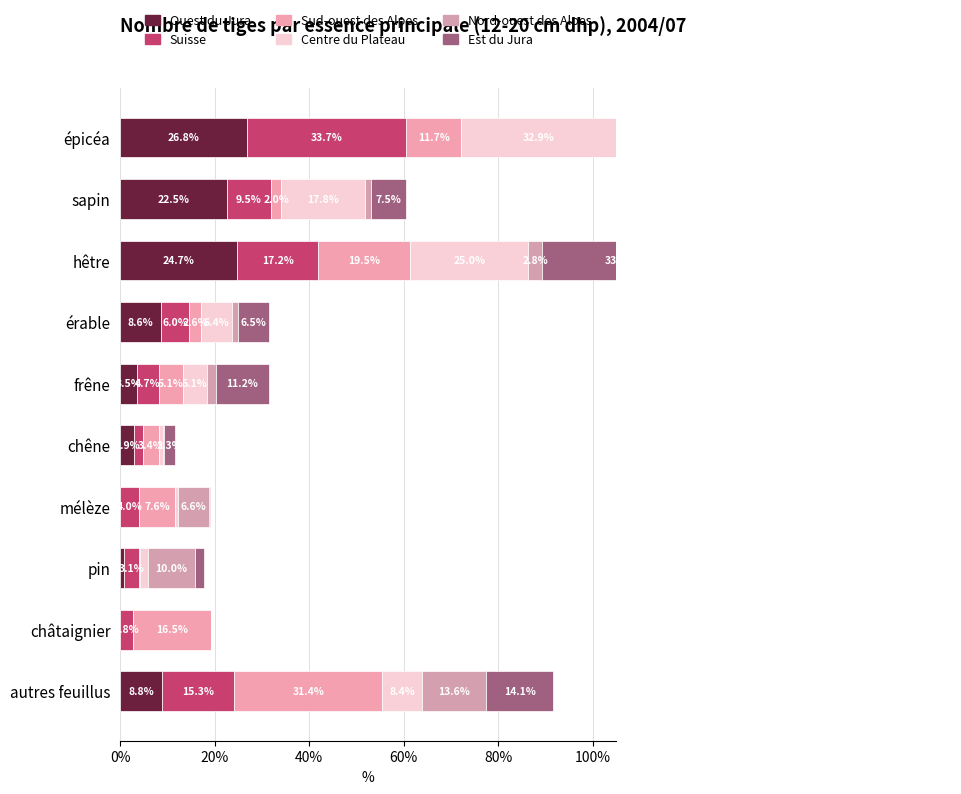

Reading left to right, what are all the values shown in this chart?

Ouest du Jura: 26.8	22.5	24.7	8.6	3.5	2.9	0.0	0.9	0.0	8.8
Suisse: 33.7	9.5	17.2	6.0	4.7	1.9	4.0	3.1	2.8	15.3
Sud-ouest des Alpes: 11.7	2.0	19.5	2.6	5.1	3.4	7.6	0.1	16.5	31.4
Centre du Plateau: 32.9	17.8	25.0	6.4	5.1	0.9	0.6	1.7	0.0	8.4
Nord-ouest des Alpes: 56.3	1.2	2.8	1.4	1.8	0.2	6.6	10.0	0.0	13.6
Est du Jura: 22.2	7.5	33.5	6.5	11.2	2.3	0.1	1.9	0.0	14.1